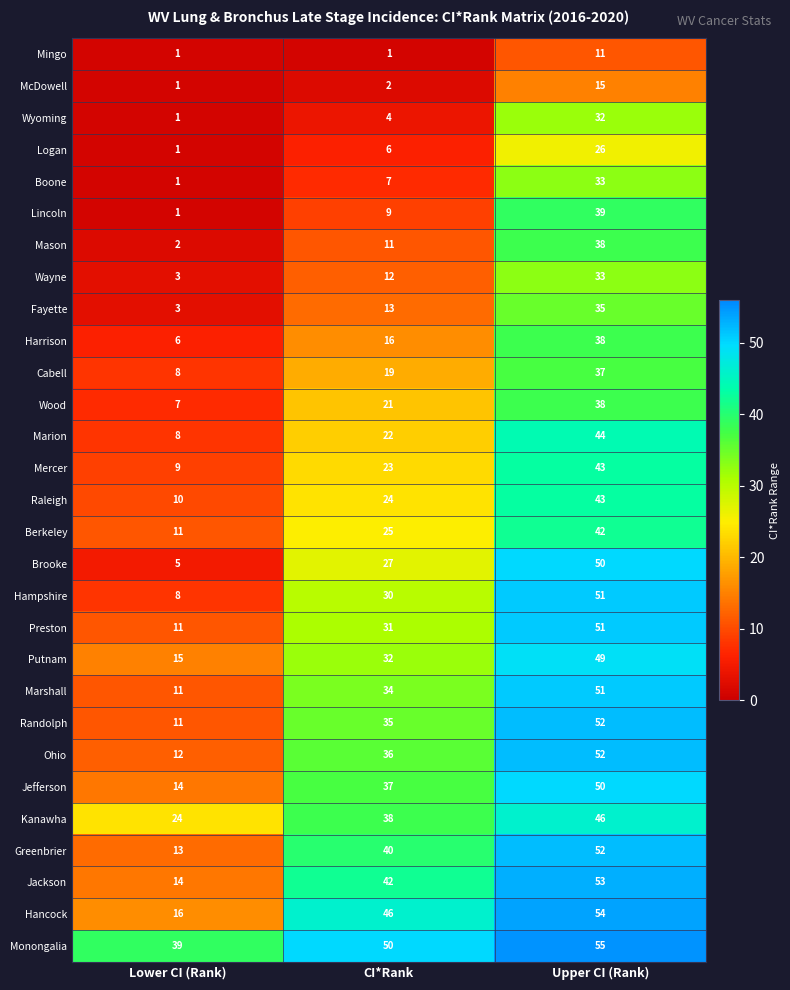

Which series has the largest range (max minus min)?

Brooke